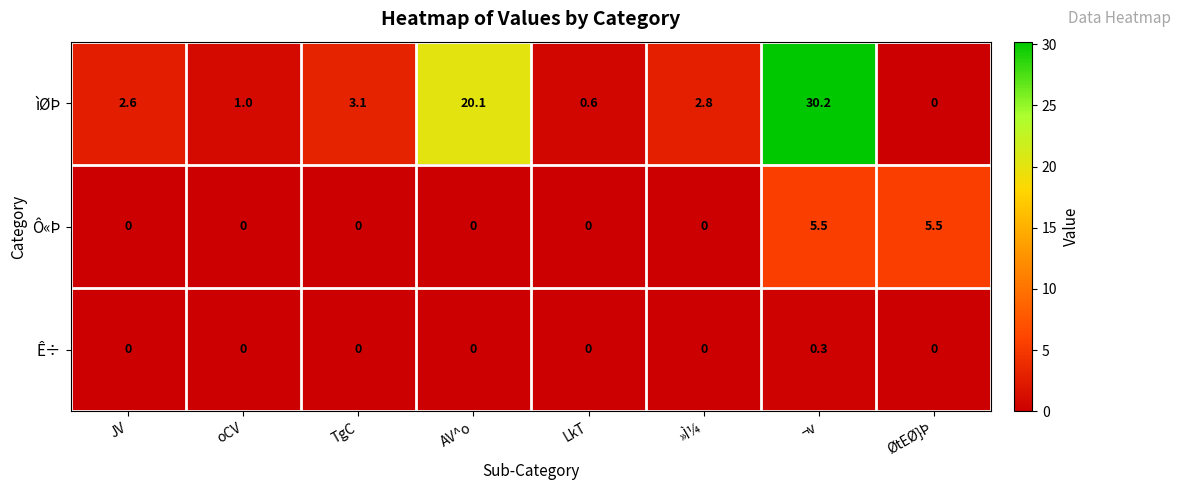

Reading left to right, extract all data points from this chart.

ìØÞ: JV=2.6	oCV=1.0	TgC=3.1	AV^o=20.1	LkT=0.6	»Ì¼=2.8	¬v=30.2	ØtEØ}Þ=0.0
Ô«Þ: JV=0.0	oCV=0.0	TgC=0.0	AV^o=0.0	LkT=0.0	»Ì¼=0.0	¬v=5.5	ØtEØ}Þ=5.5
Ê÷: JV=0.0	oCV=0.0	TgC=0.0	AV^o=0.0	LkT=0.0	»Ì¼=0.0	¬v=0.3	ØtEØ}Þ=0.0